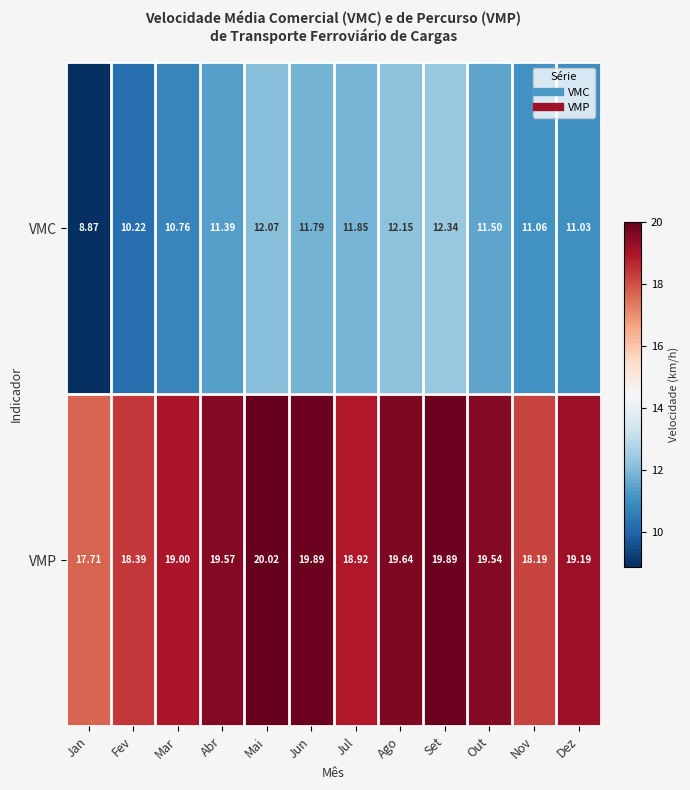

Rank the series by their maximum value, from highest to lowest.

VMP, VMC